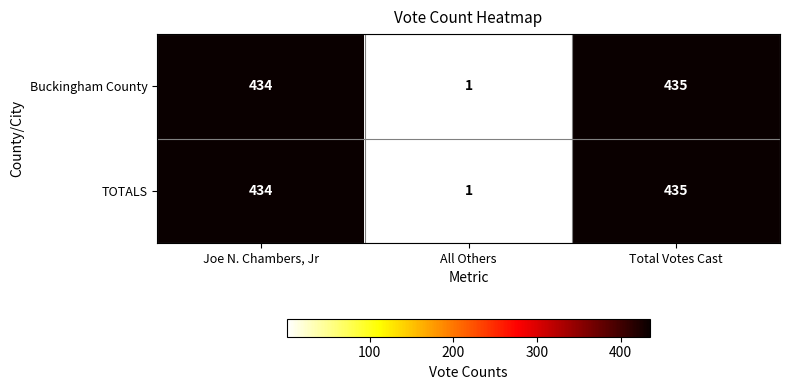

Which category has the highest value across all series?

Total Votes Cast